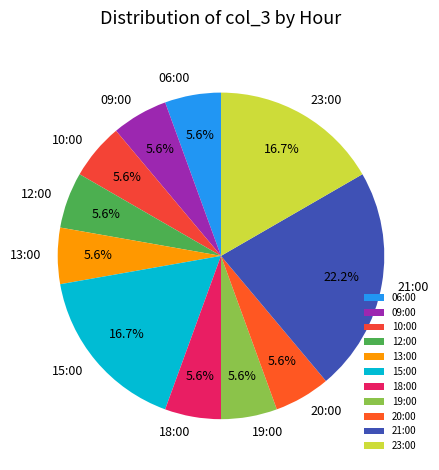

Does 13:00 represent more than half of the total?

No